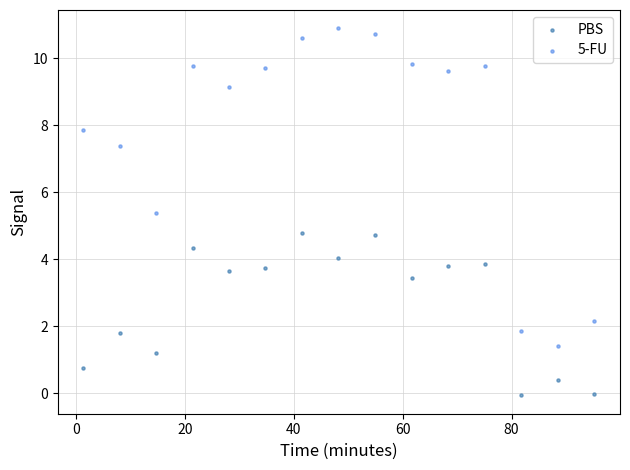

Which series has the largest Y range (max minus min)?

5-FU